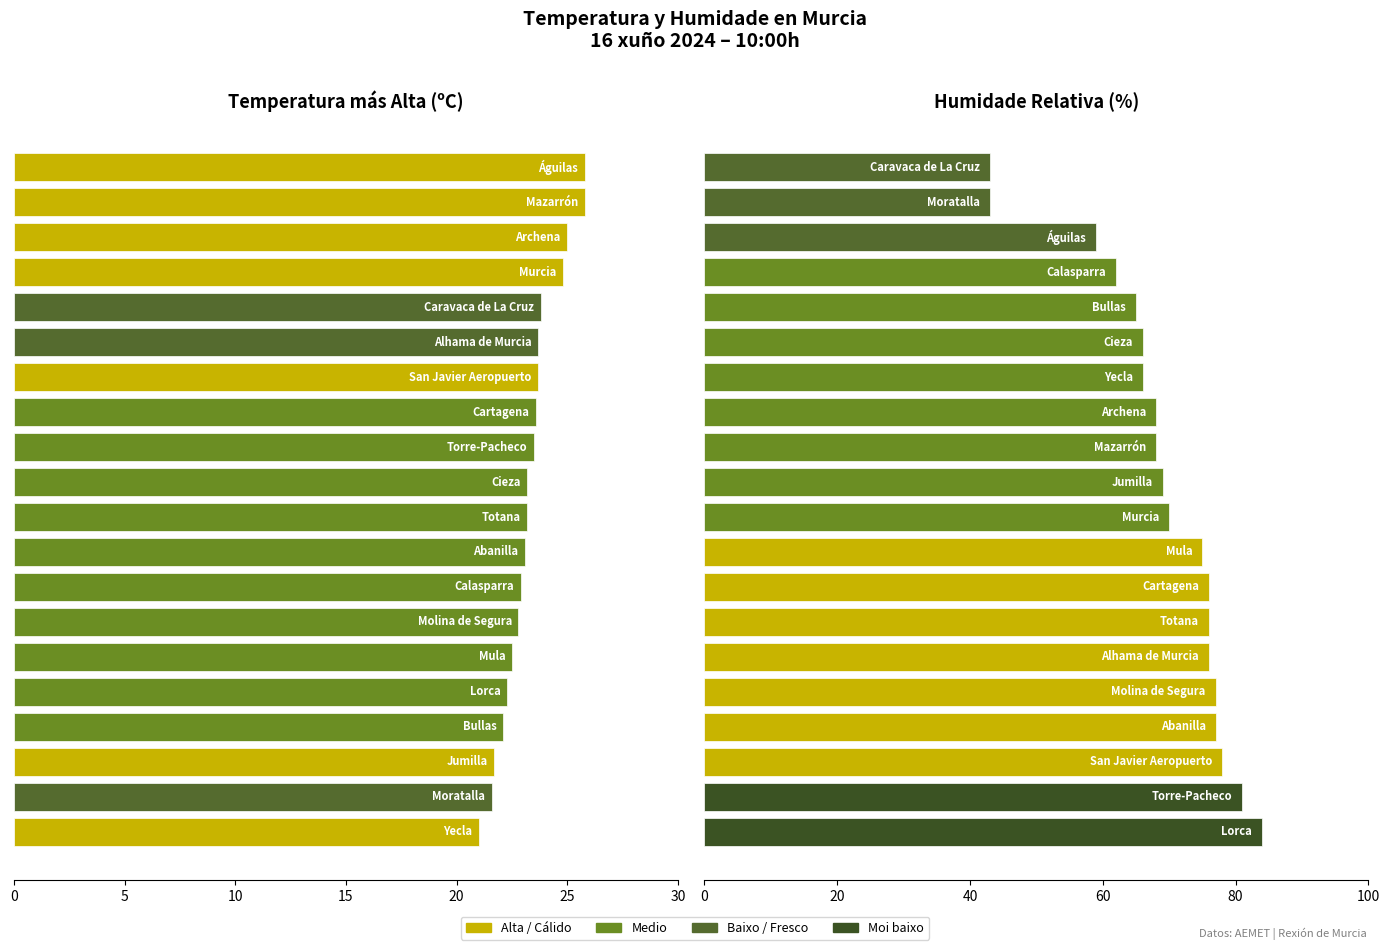

True or false: Temperatura (ºC) has a value of 23.1 at 11.

True